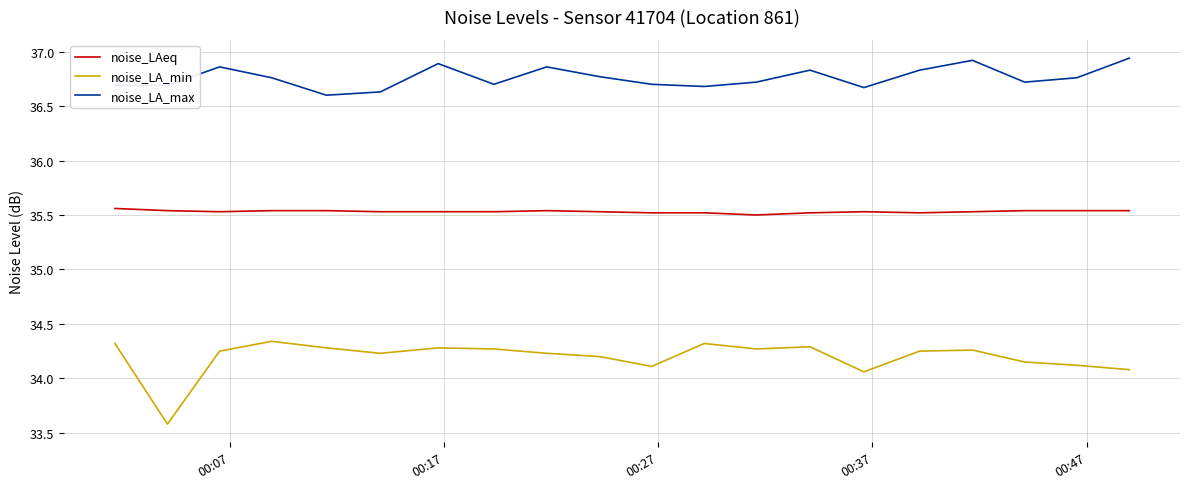

What is the difference between the maximum and minimum values in the noise_LA_min series?

0.8